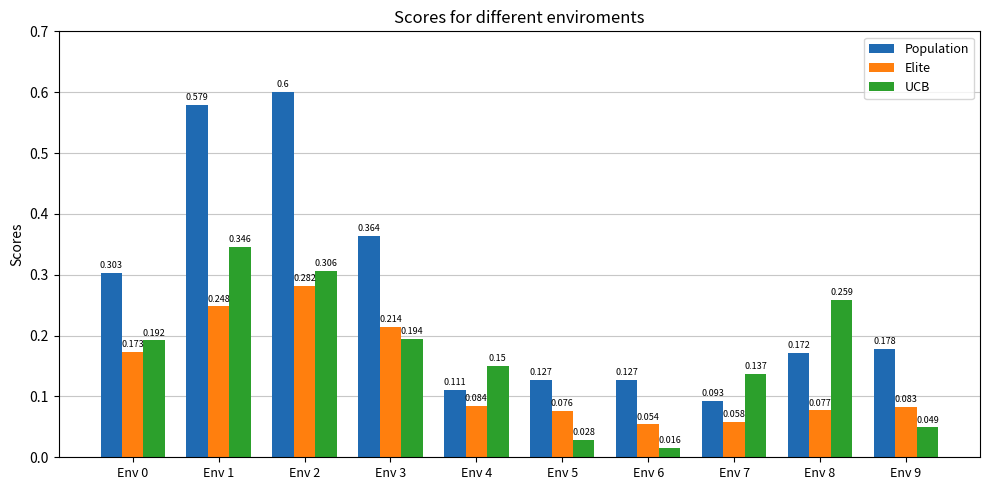

Count the number of categories in the chart.

10